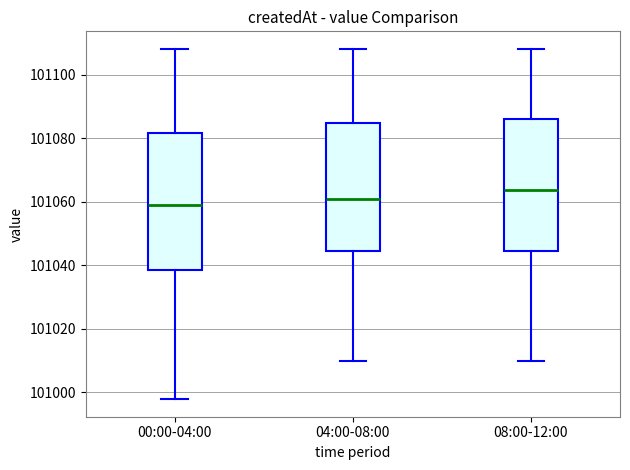

Reading left to right, transcribe this box plot: for each box, give where its median line is, the range the box spans, and where its two whiskers end, as read against the y-axis. The values are not printed on the chart, so give them approximately, as read against the axis.

00:00-04:00: median 101058, box 101038 to 101082, whiskers 100998 to 101108
04:00-08:00: median 101060, box 101044 to 101084, whiskers 101010 to 101108
08:00-12:00: median 101064, box 101044 to 101086, whiskers 101010 to 101108